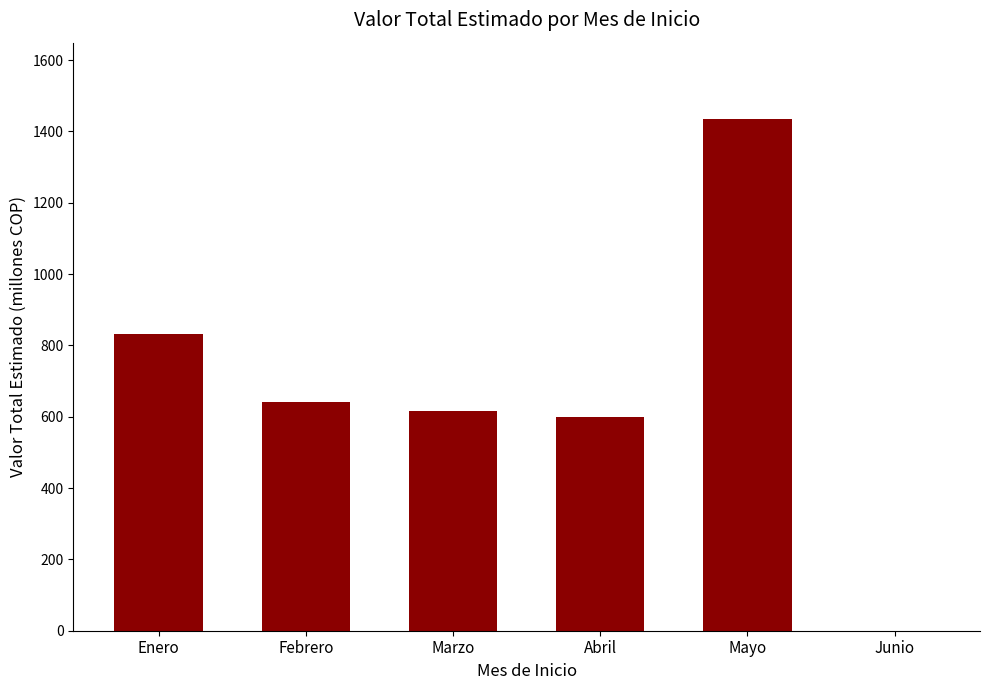

The chart shows a value of 600.6 at Abril. True or false?

True